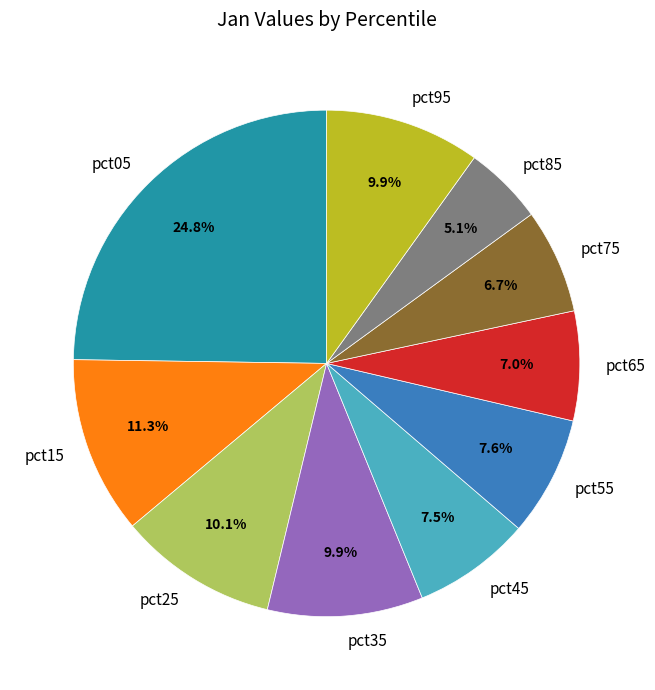

Do pct05 and pct55 together represent more than half of the pie?

No